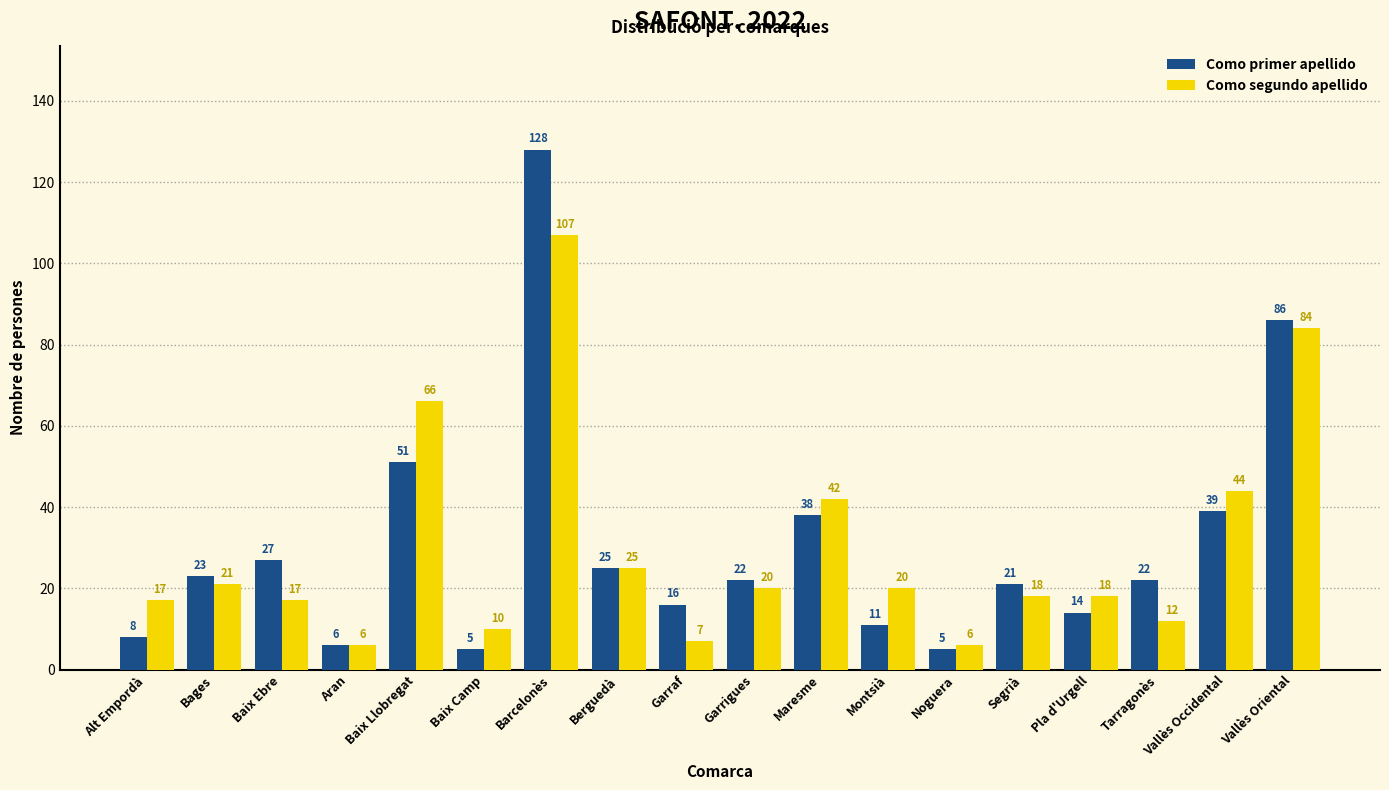

How many values in the Como segundo apellido series are below 20?

9